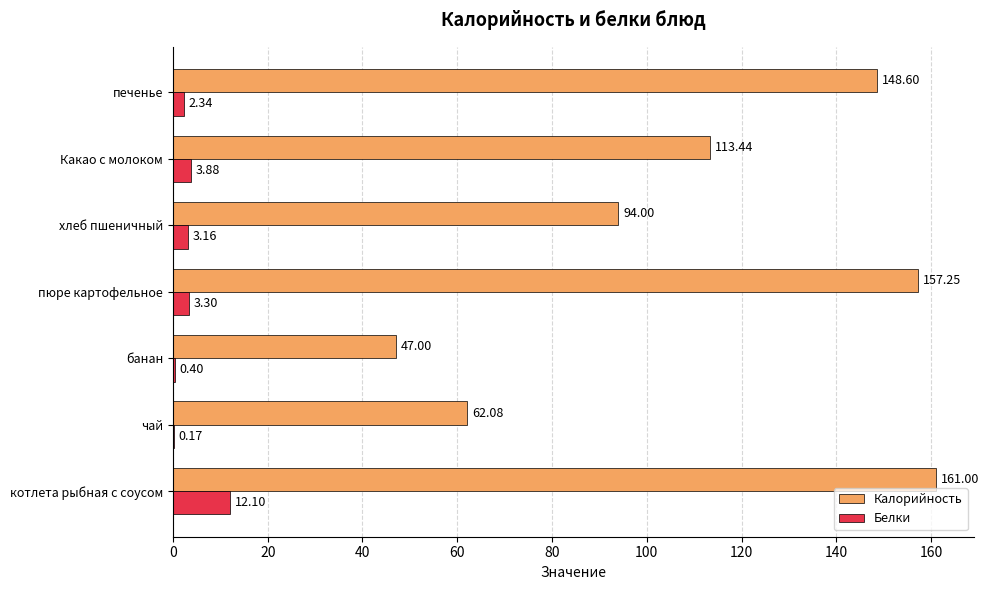

What are all the series names shown in the legend?

Калорийность, Белки